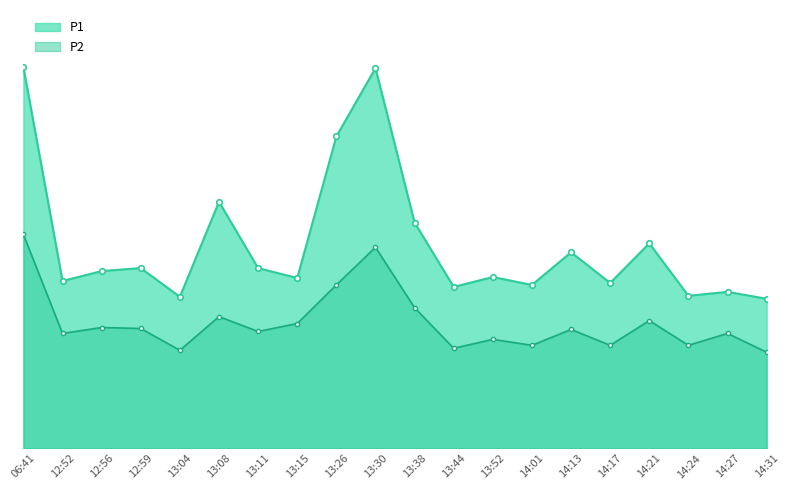

How many series are shown in this chart?

2